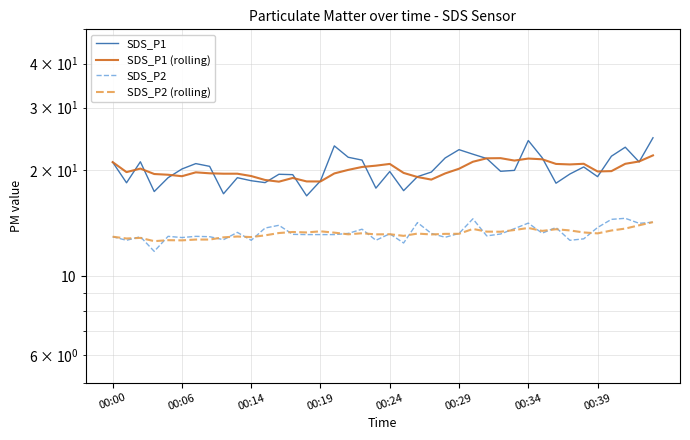

Which series has the largest range (max minus min)?

SDS_P1